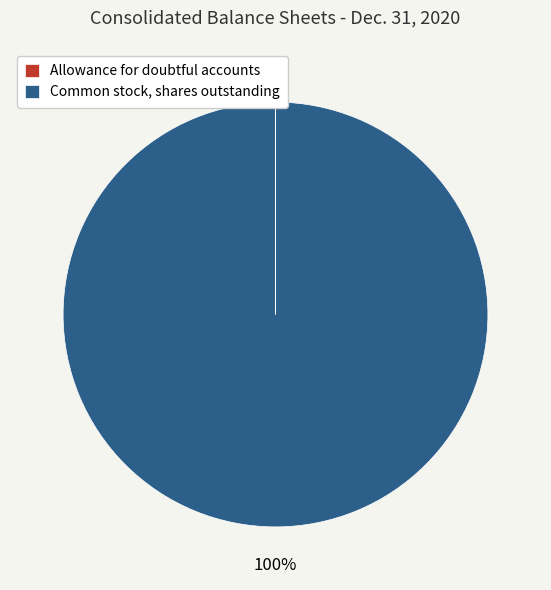

Which category accounts for the majority?

Common stock, shares outstanding